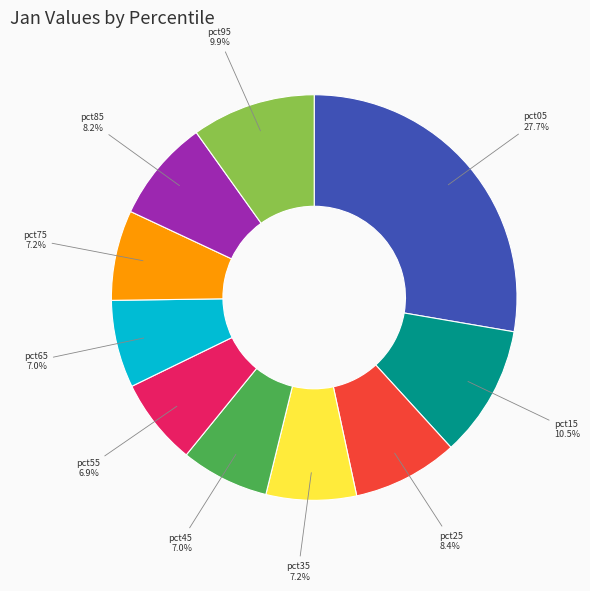

True or false: pct25 accounts for 16% of the total.

False